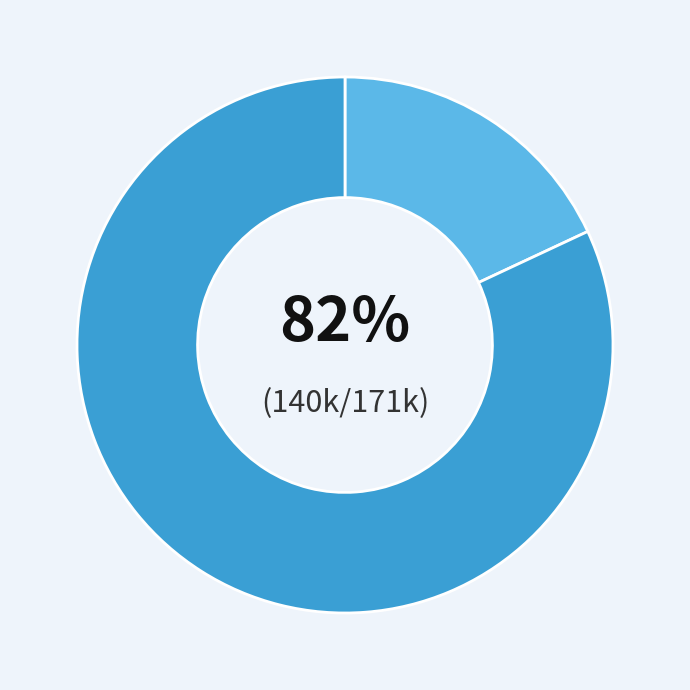

How much of the chart is everything except A0A1L3KPJ5_9VIRU Nucleocapsid?

82.0%